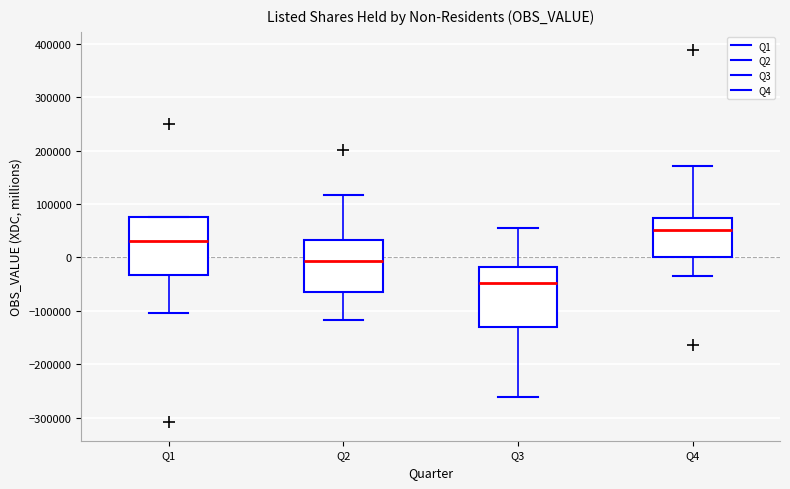

Where does the upper whisker of the box for Q4 end on the y-axis? The values are not printed on the chart, so give them approximately, as read against the axis.

170000